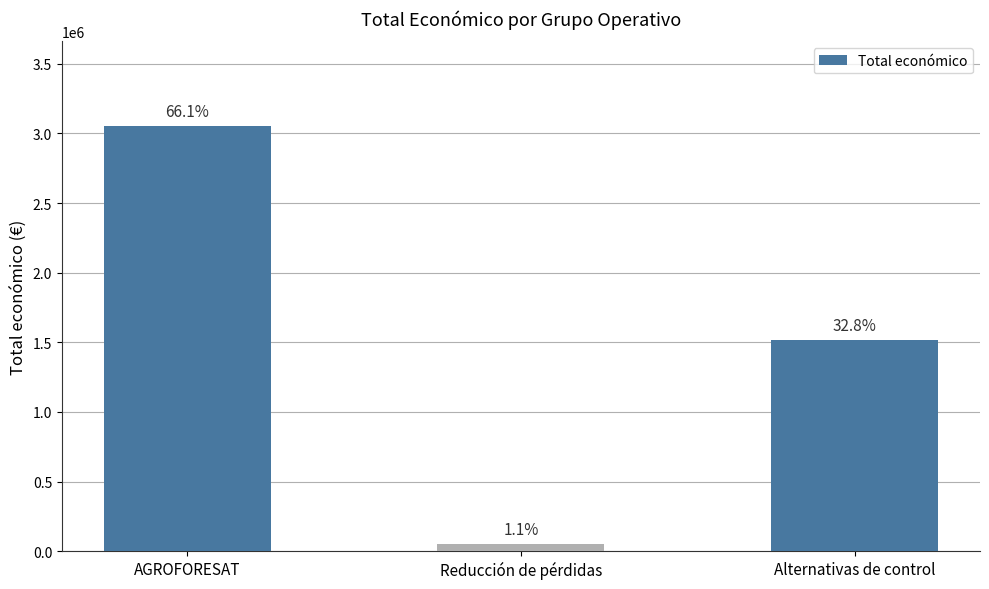

List the labels in order of value, smallest first.

Reducción de pérdidas, Alternativas de control, AGROFORESAT